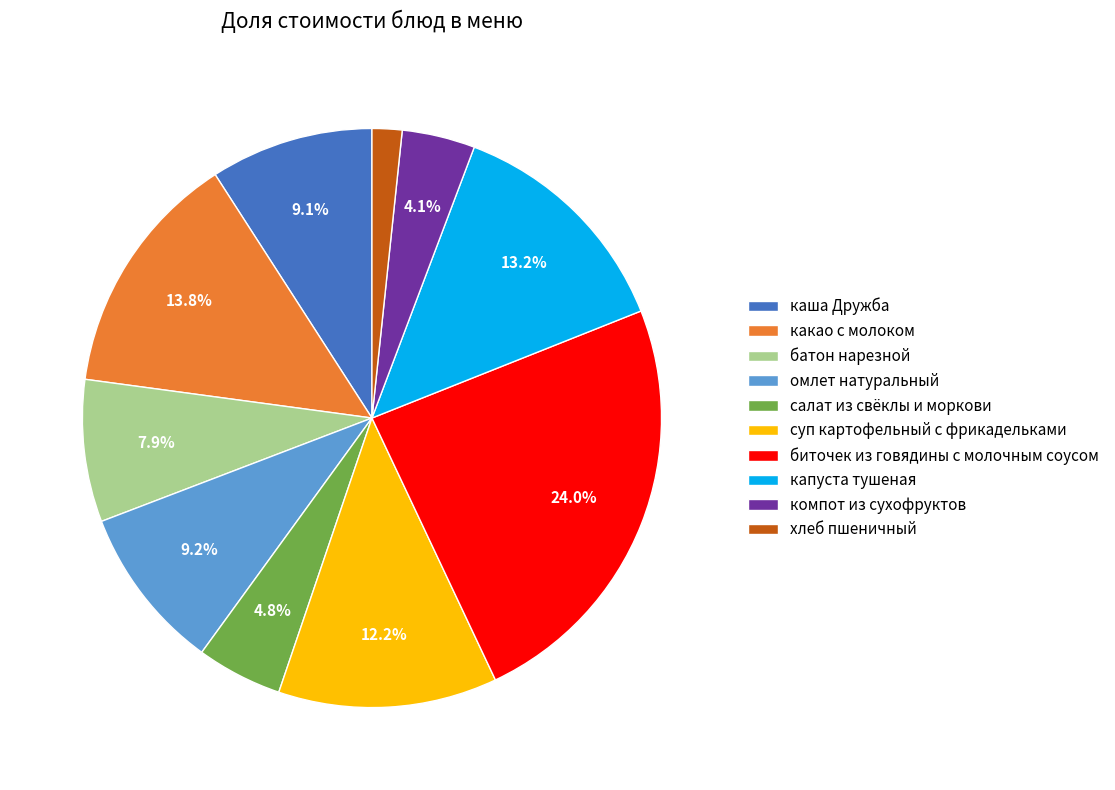

What percentage is NOT represented by какао с молоком?

86.2%